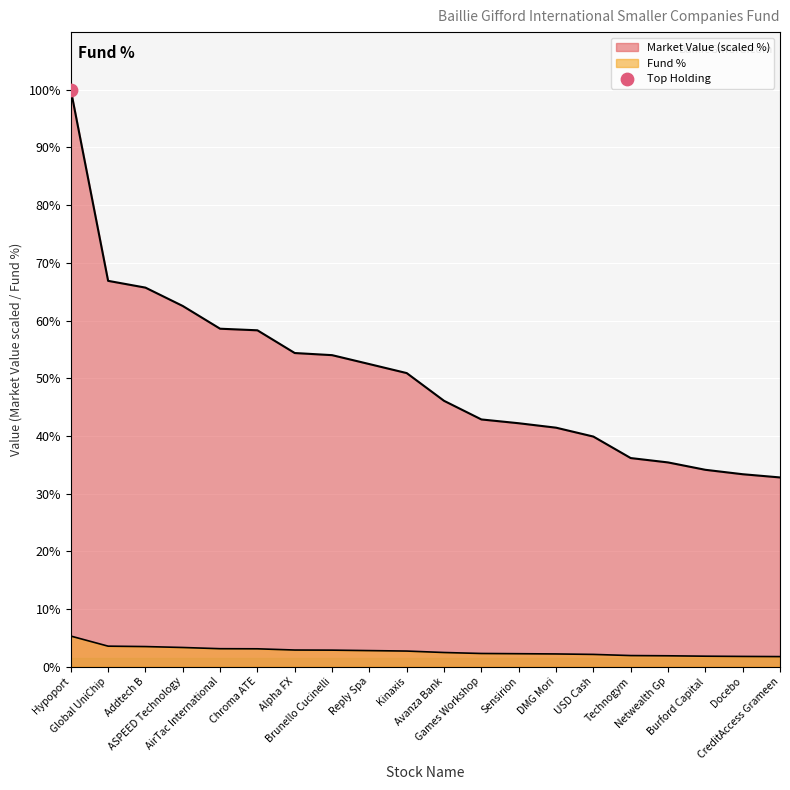

At which category is the sum across all series the highest?

Hypoport